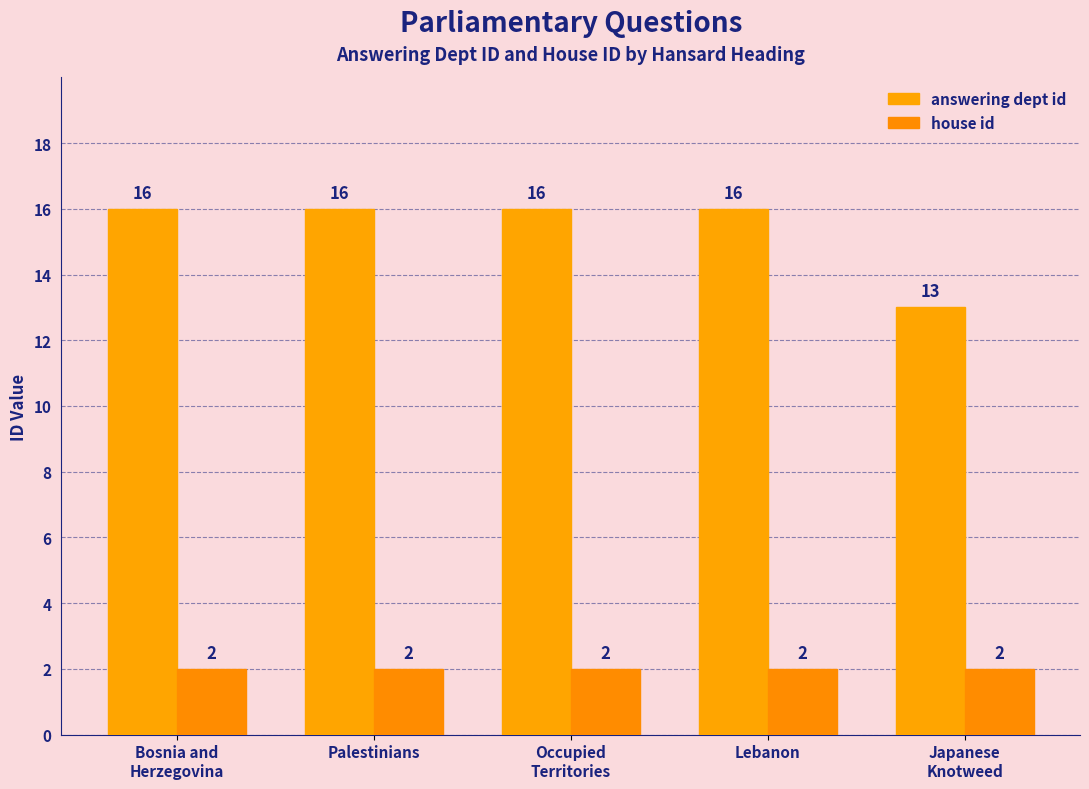

What is the average value of the answering dept id series?

15